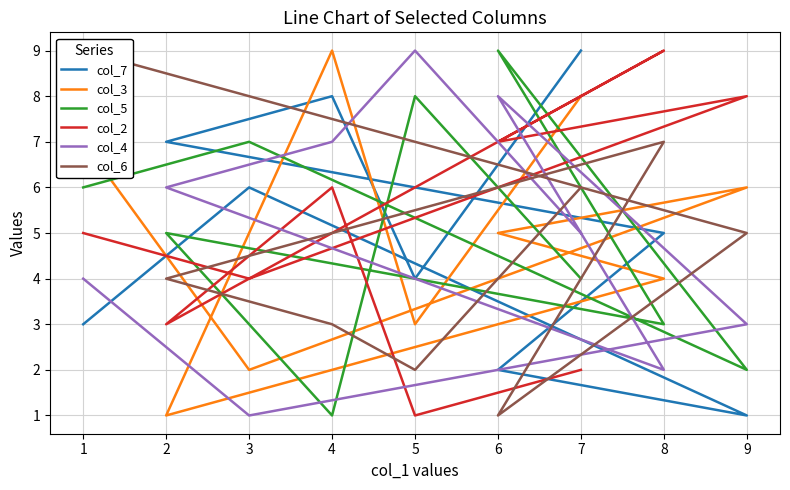

In col_4, how many points are lower than both neighbors (excluding endpoints)?

2